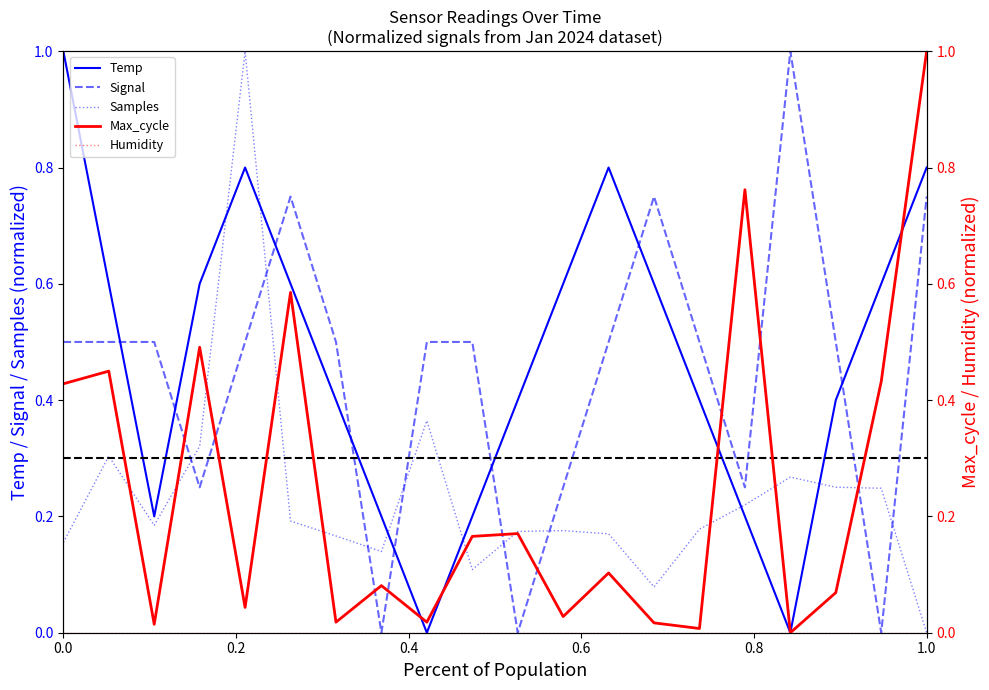

True or false: Temp has more than 0 interior local peaks.

True